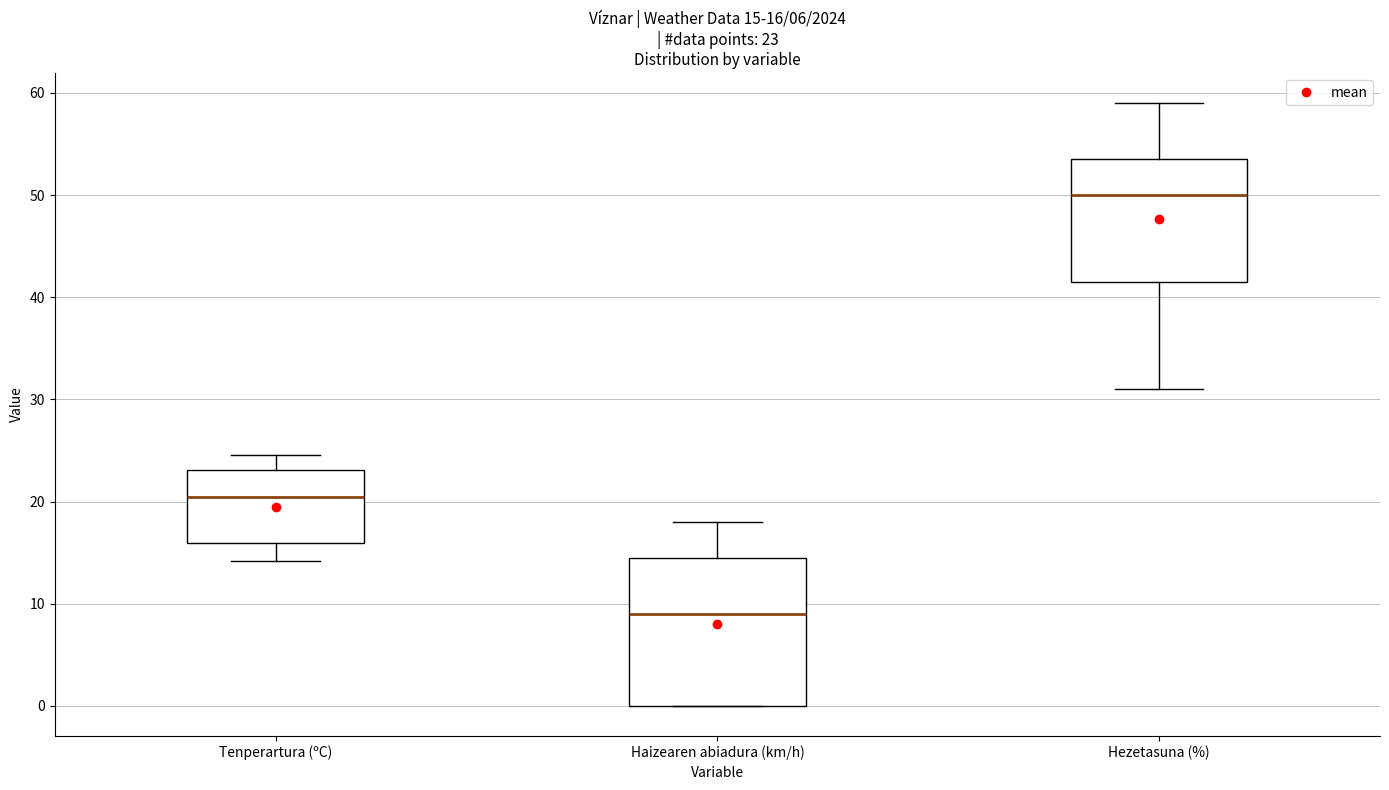

Comparing the boxes themselves (not the whiskers), which one is the tallest?

Haizearen abiadura (km/h)